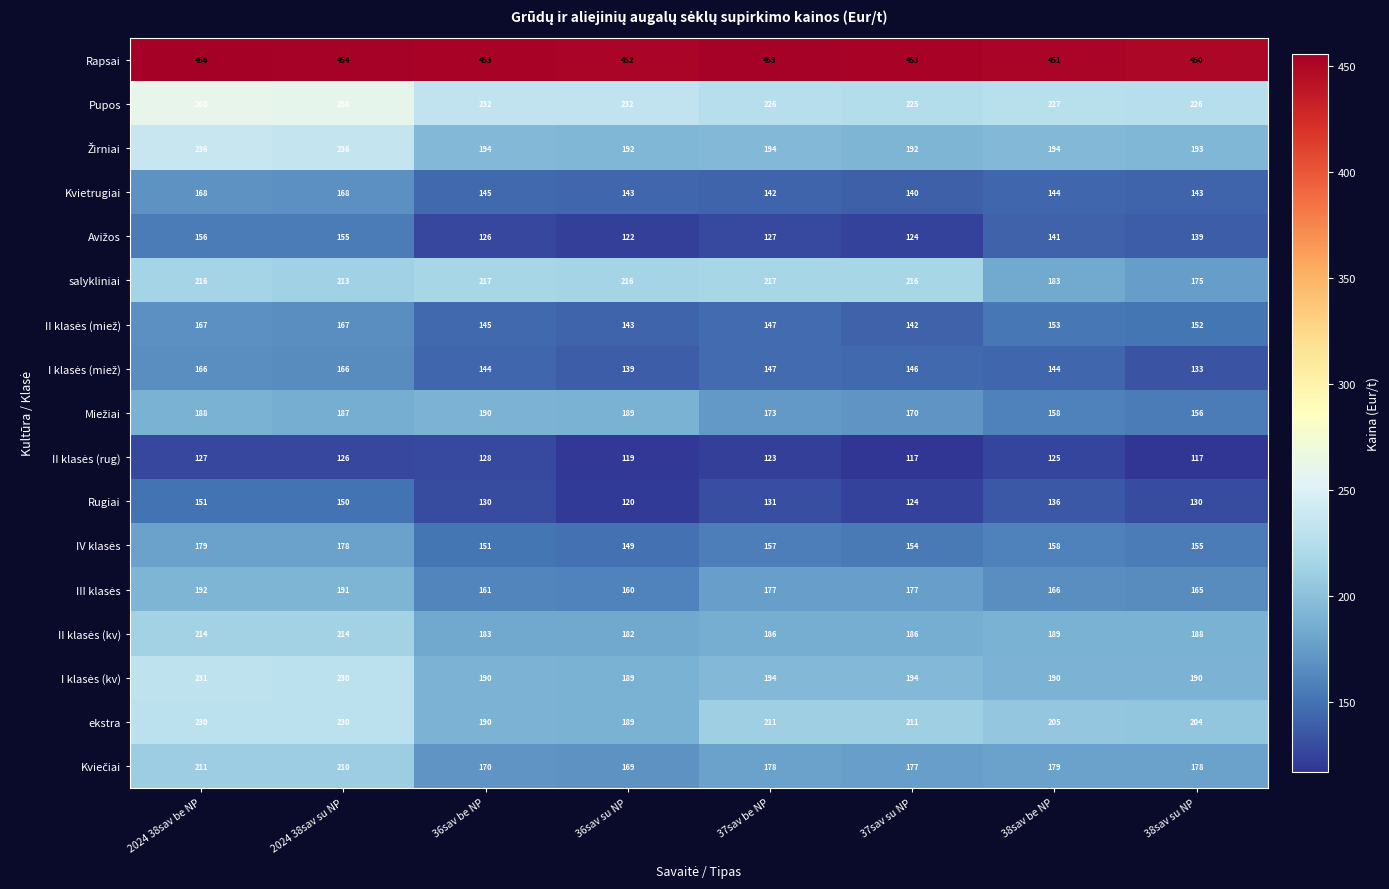

Where is Rugiai nearest to the value 135?

38sav be NP